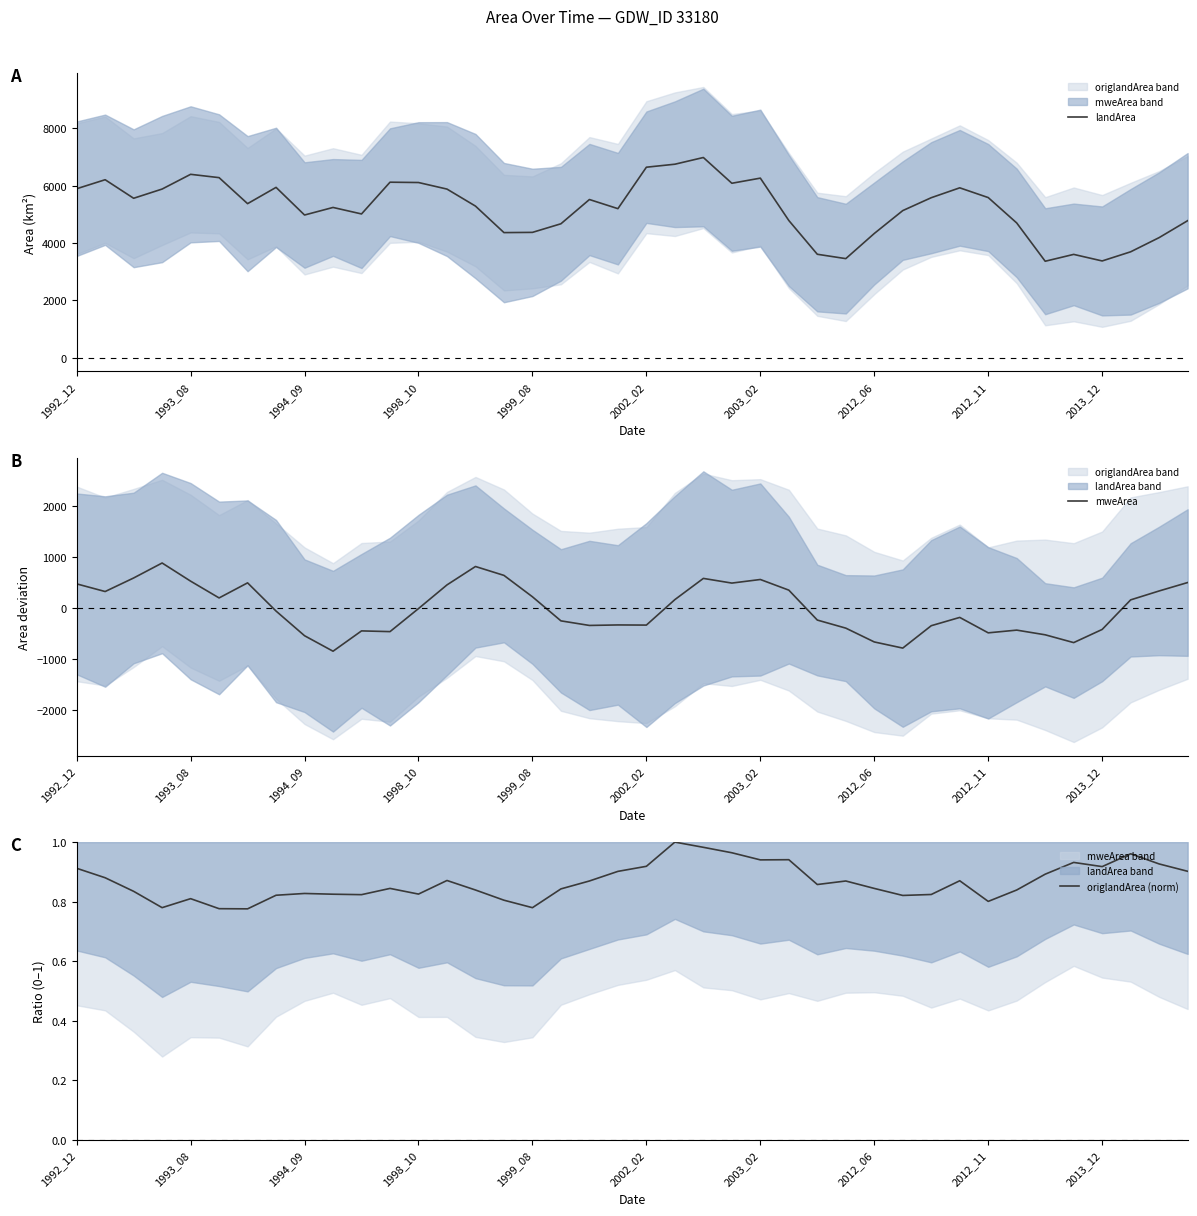

Where is mweArea nearest to the value 18?

1998_10